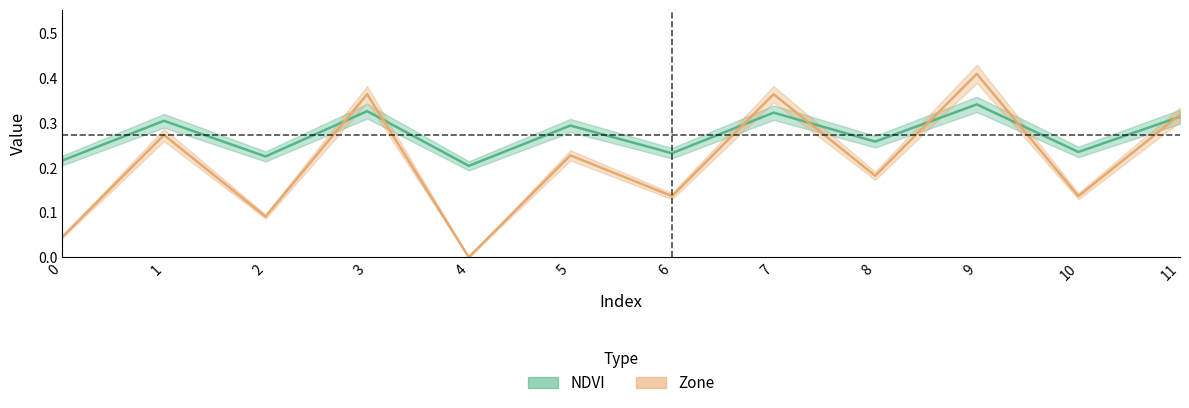

Read the Zone value at 1.

0.3